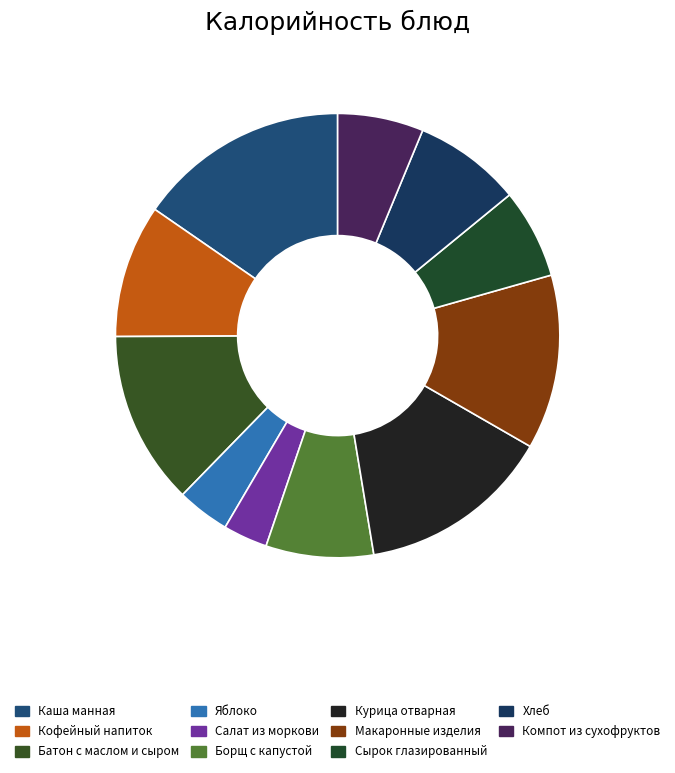

What is the total percentage of Компот из сухофруктов and Макаронные изделия?

19.0%